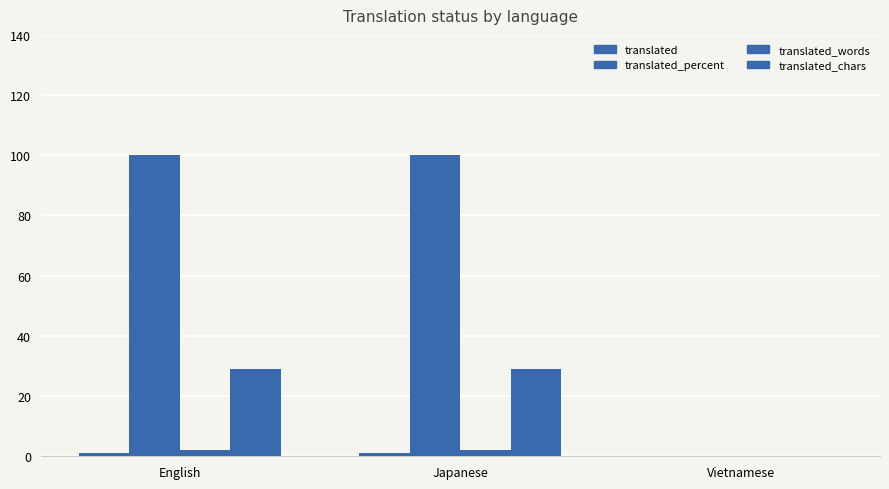

Does the chart contain stacked bars?

No